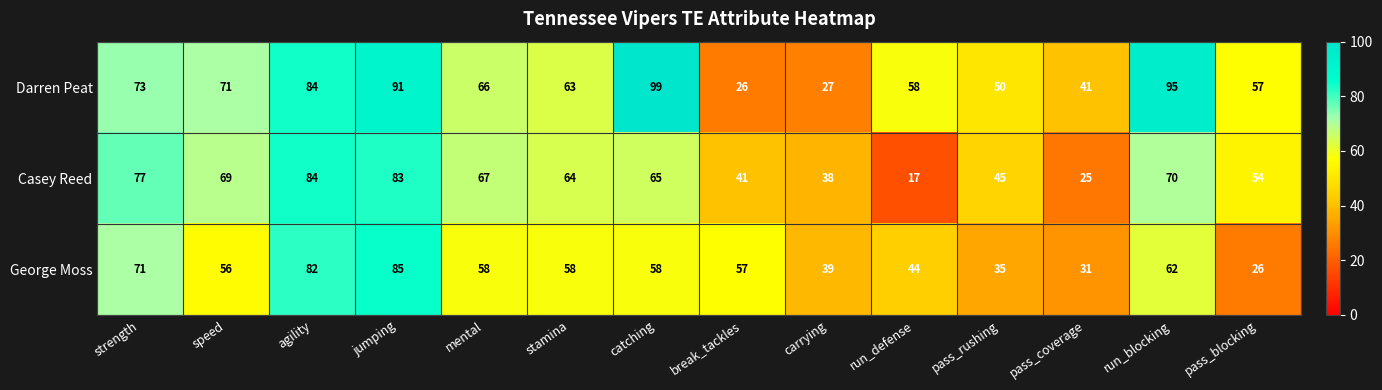

At how many categories does at least one series exceed 21?

14